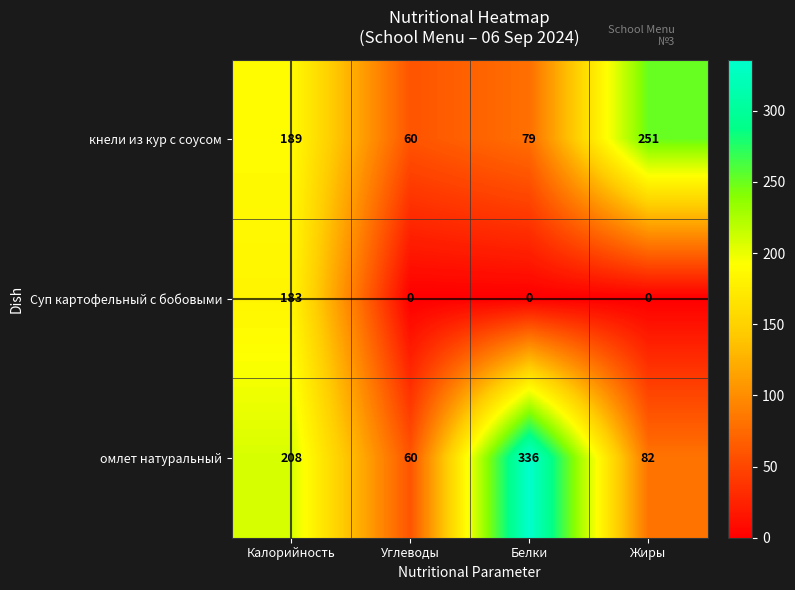

Is it true that Суп картофельный с бобовыми equals -122 at Жиры?

False